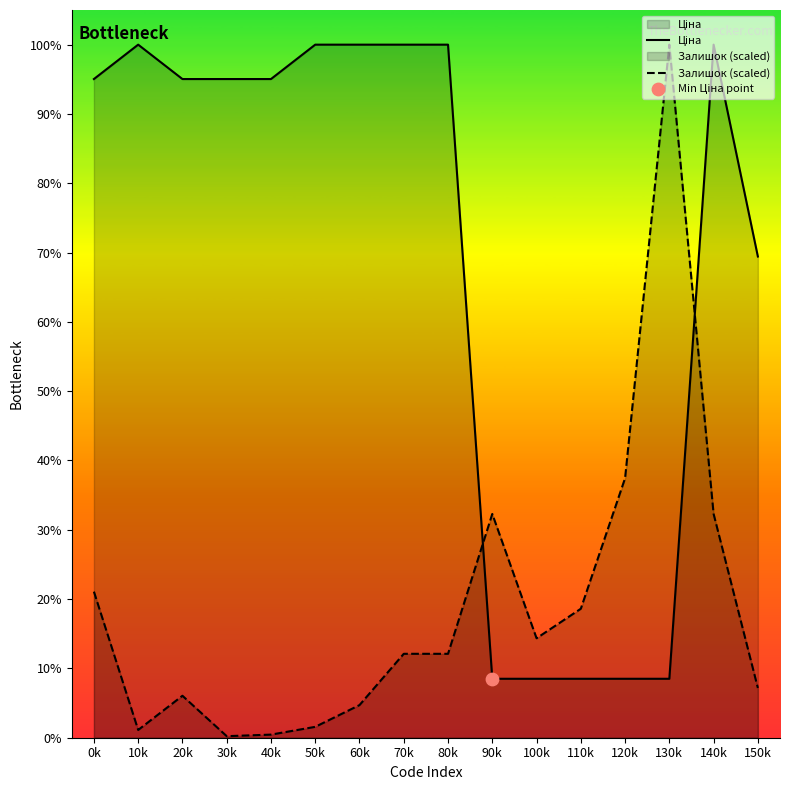

At which category is the sum across all series the highest?

140k